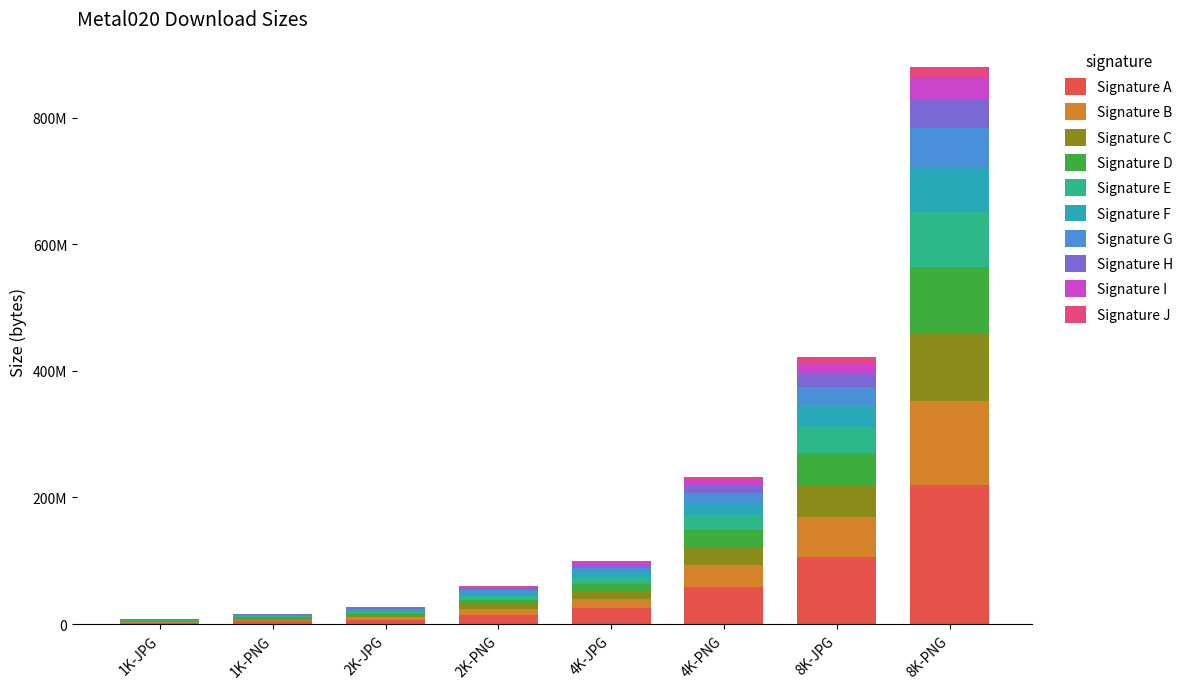

Are the bars horizontal?

No